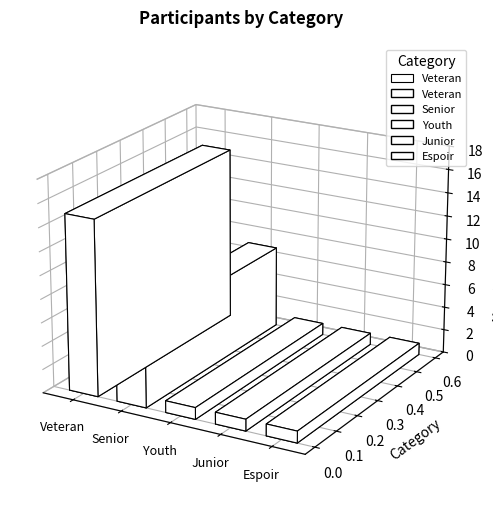

The chart shows a value of 2 at Senior. True or false?

False